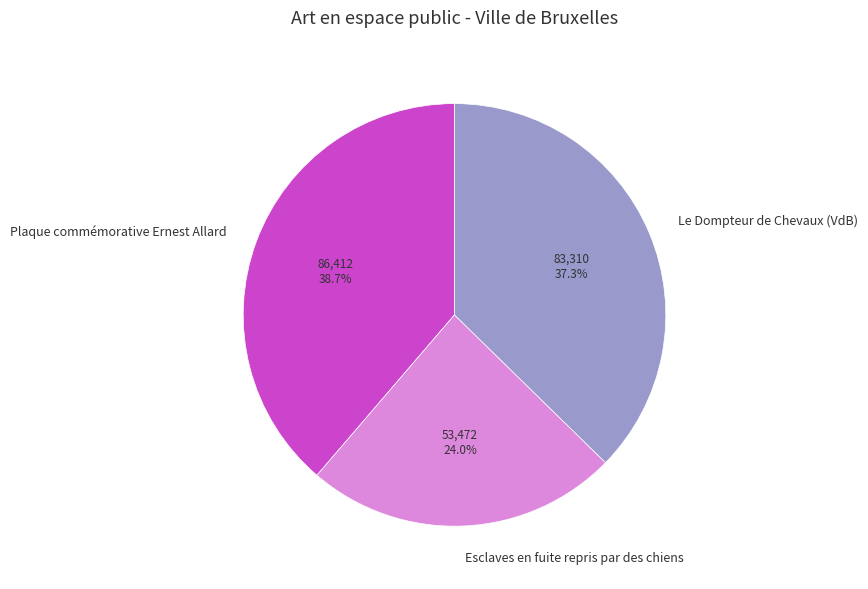

To the nearest percent, what percentage of the pie is Plaque commémorative Ernest Allard?

39%